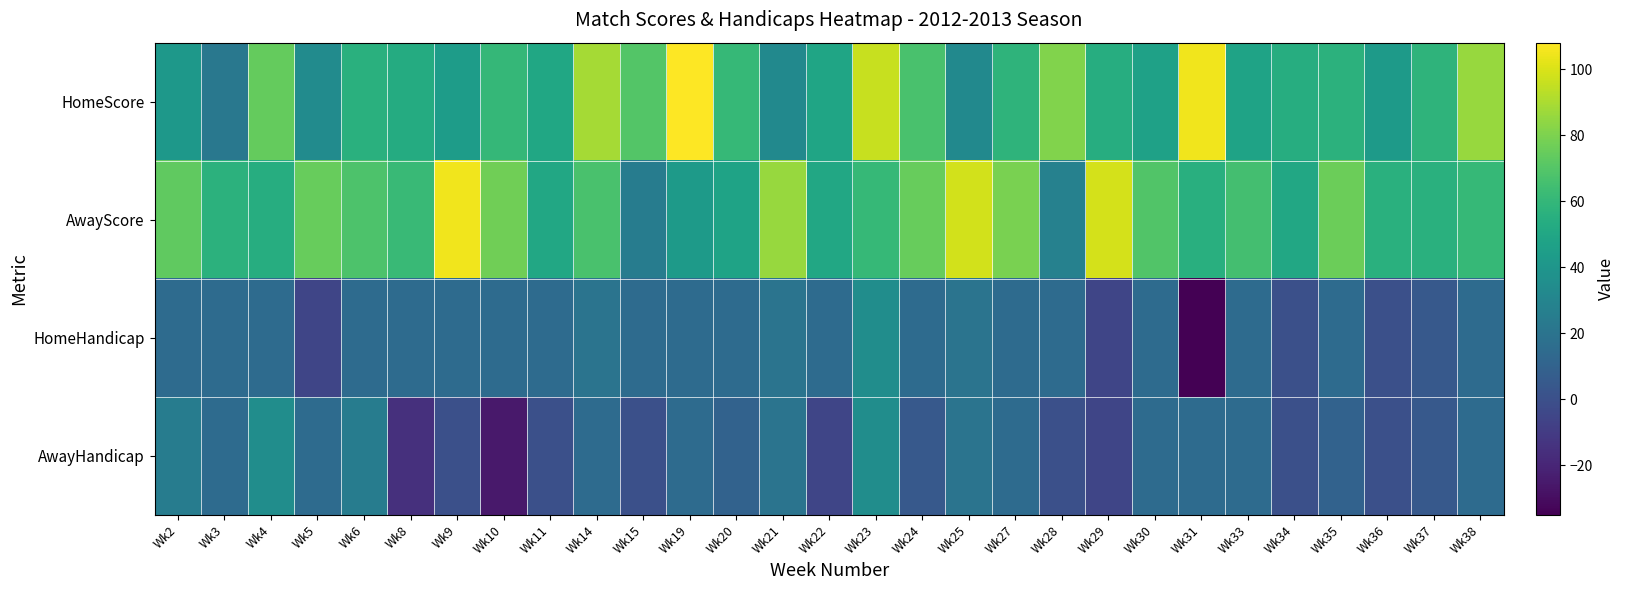

What is the smallest value displayed?

-35